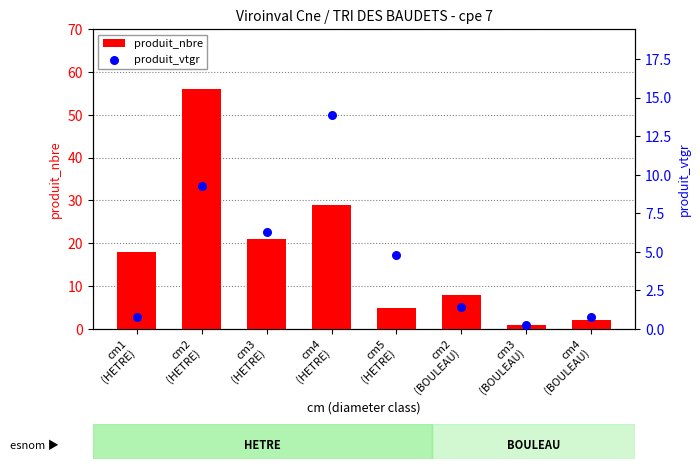

At which category is the sum across all series the highest?

cm2
(HETRE)